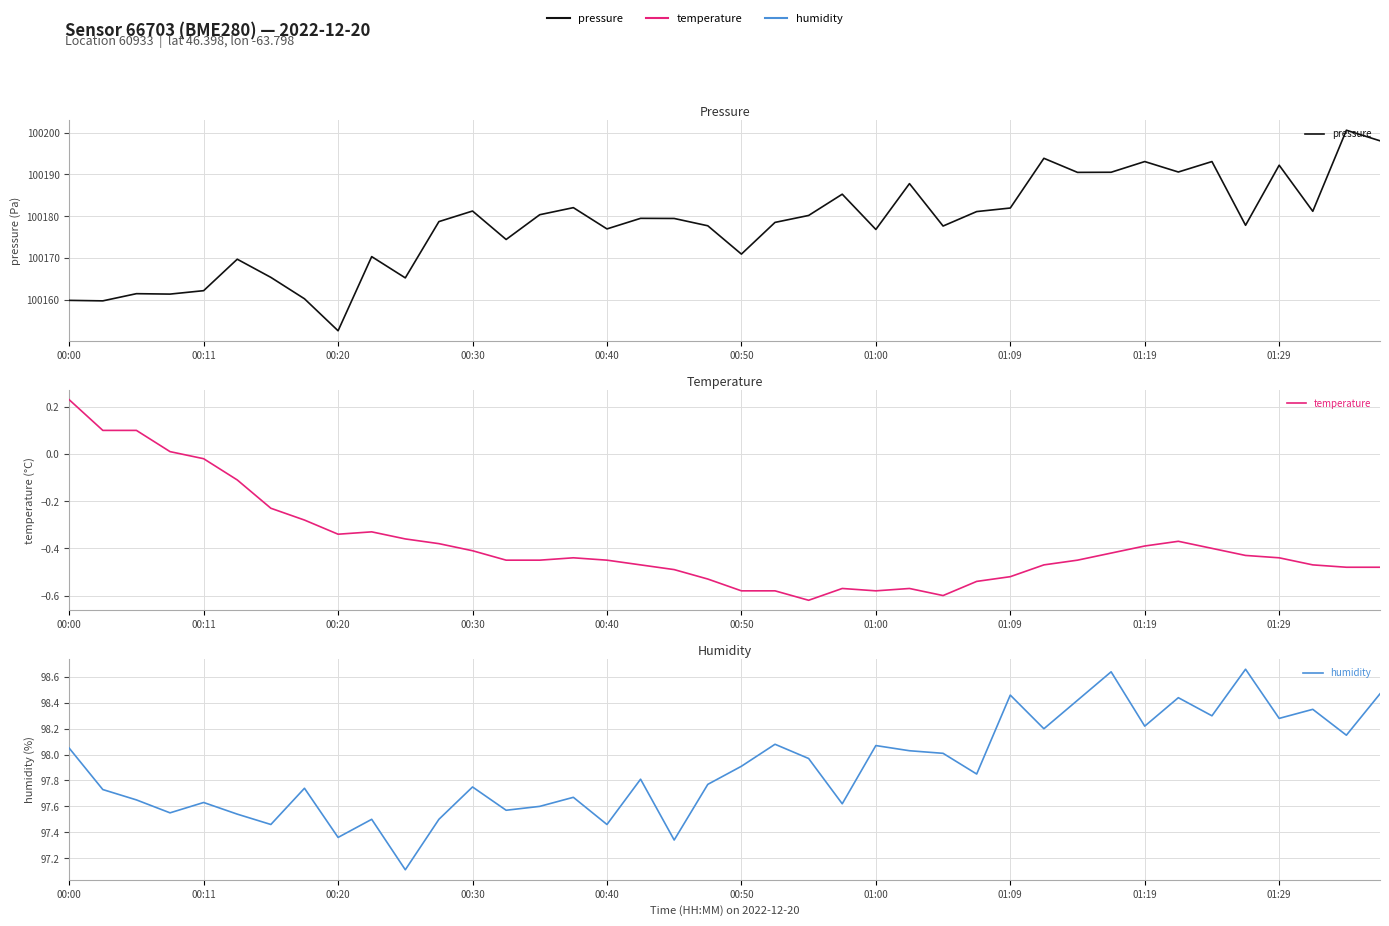

List the series in order of their peak value, lowest first.

temperature, humidity, pressure